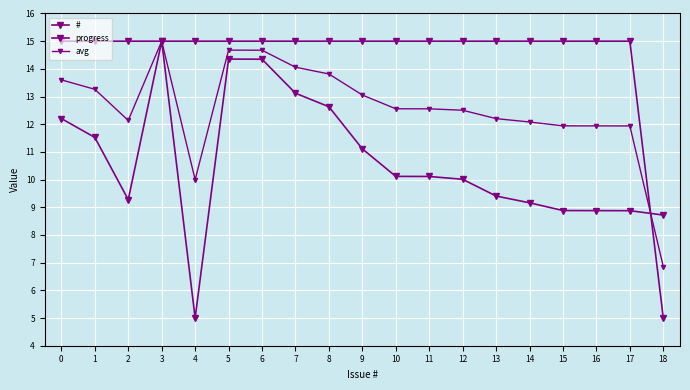

Which series has the largest total across all categories?

progress